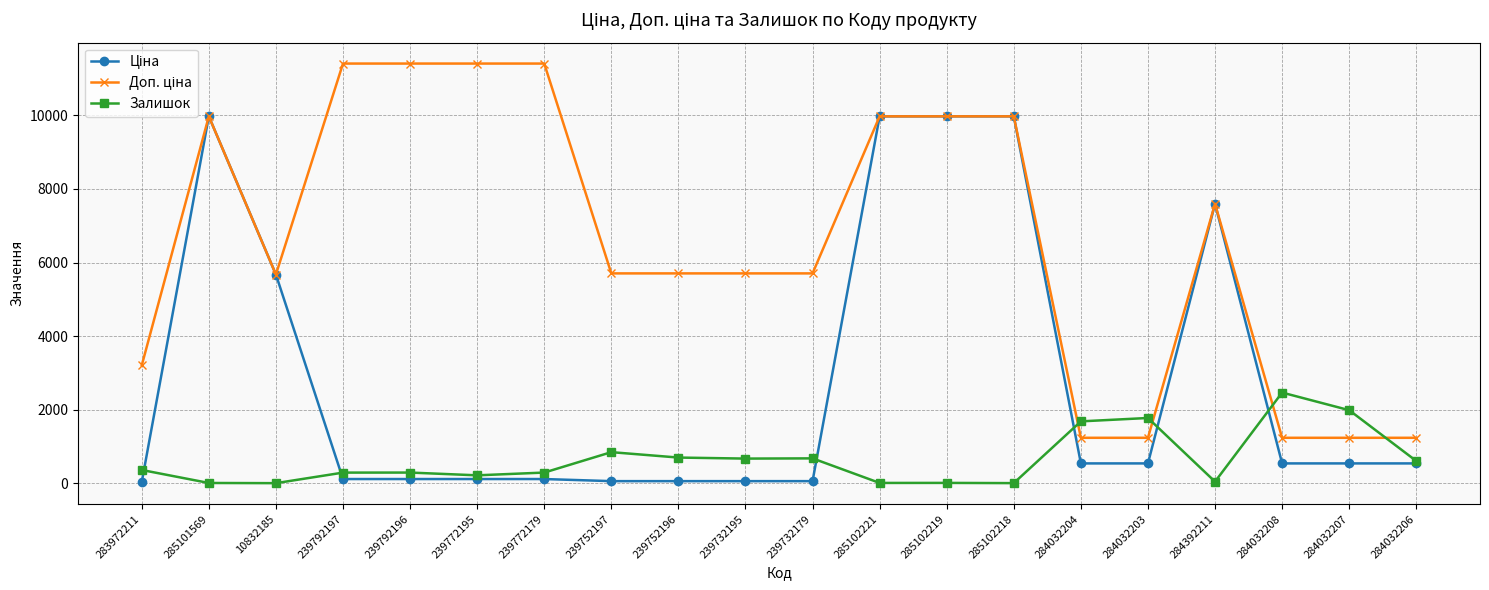

True or false: Залишок has more than 2 interior local peaks.

True